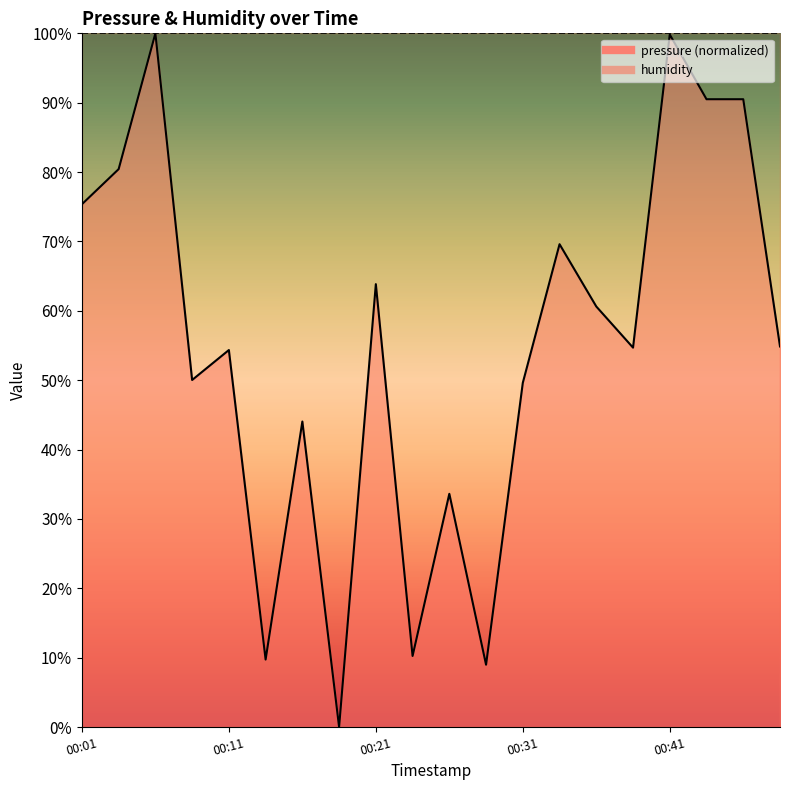

What position from the left is 2022-11-20T00:23:50?

10